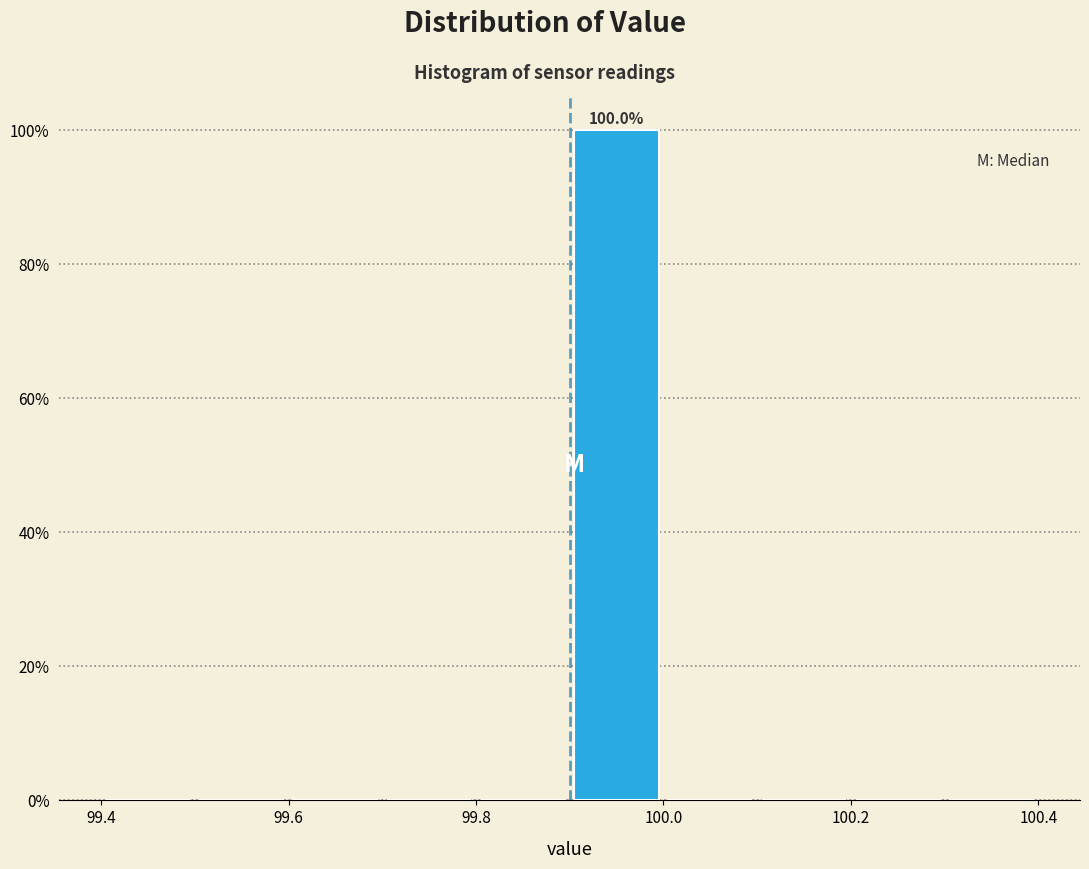

Over which range of the x-axis is the bar tallest?

99.9 to 100.0